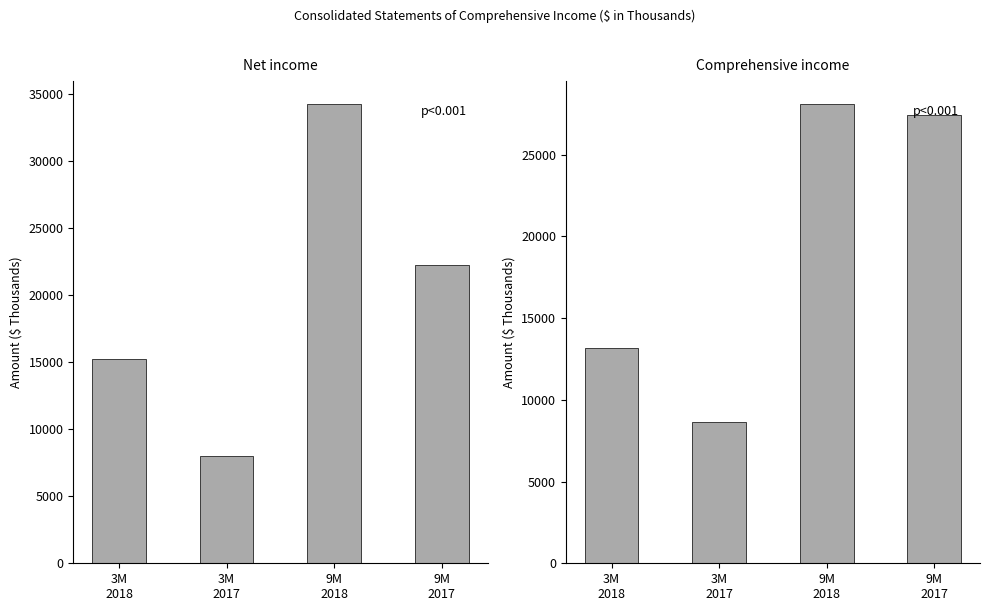

Reading left to right, extract all data points from this chart.

Net income: 15204	7993	34226	22236
Comprehensive income: 13185	8667	28069	27433